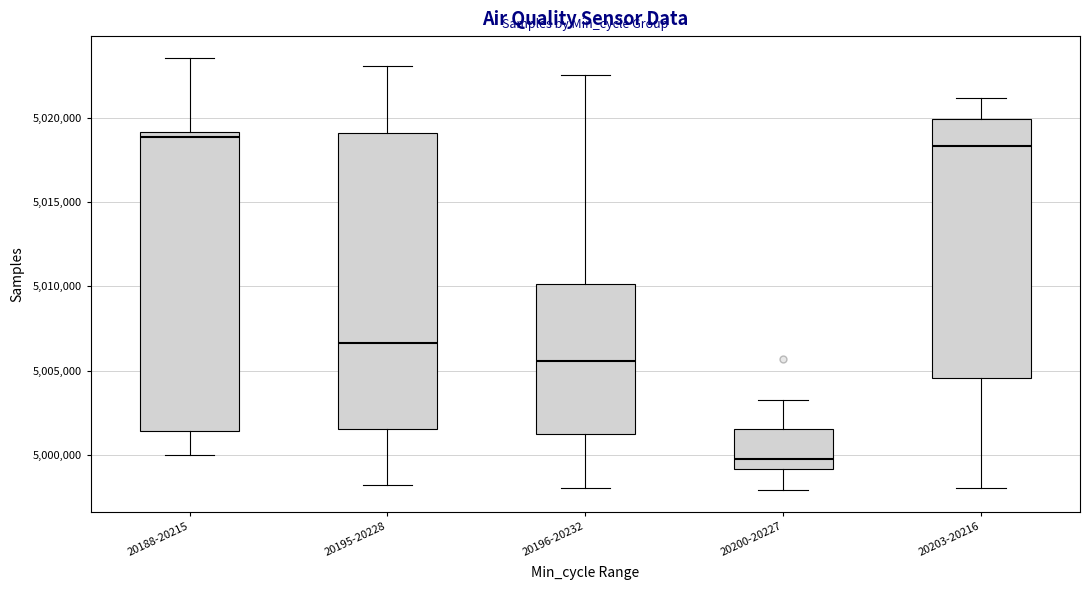

Which box has the highest median line?

20188-20215